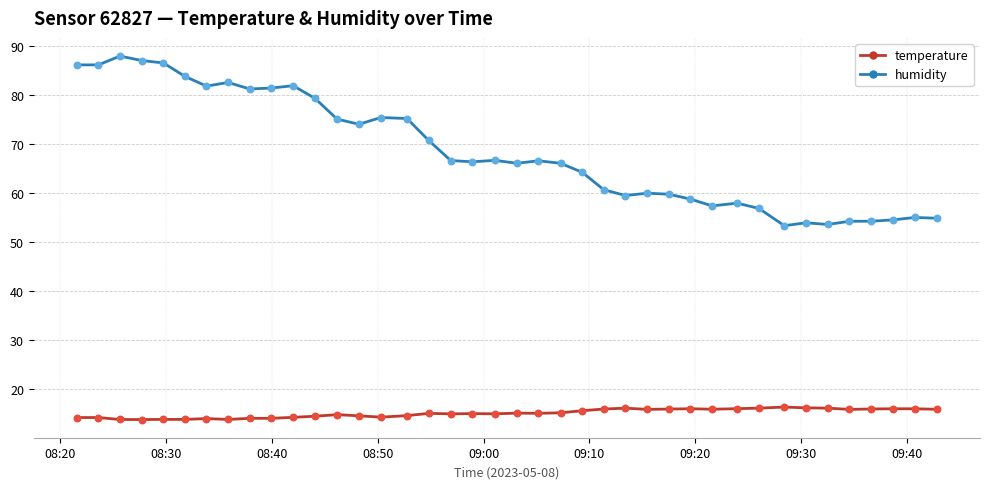

At how many categories does at least one series exceed 34?

40